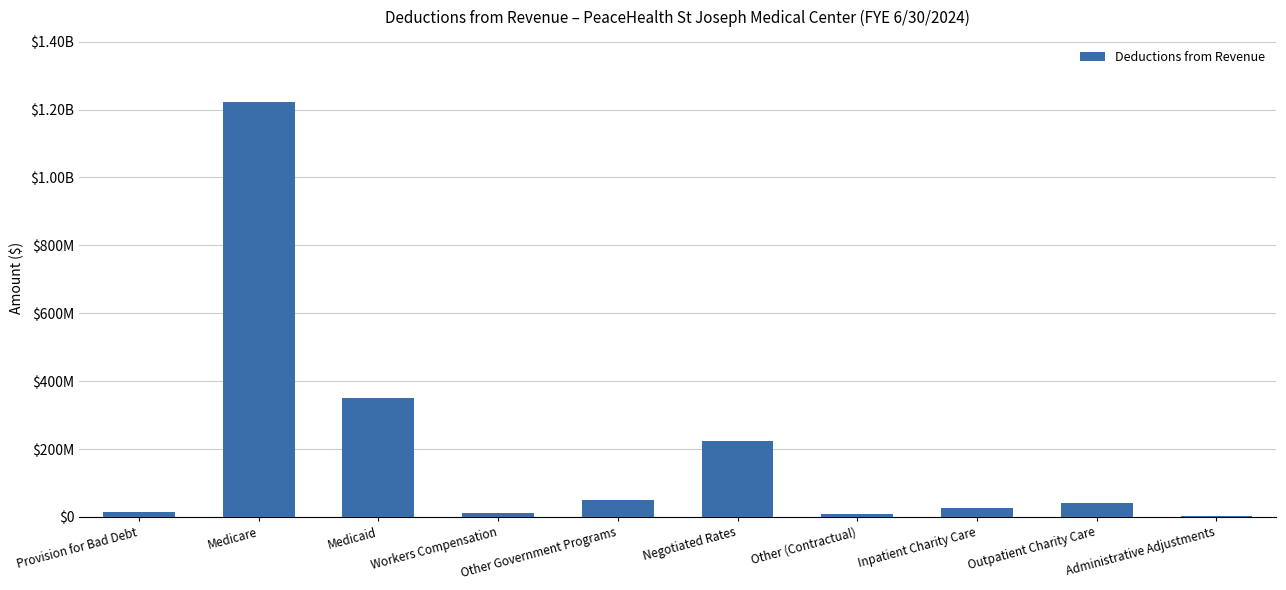

Are the bars horizontal?

No